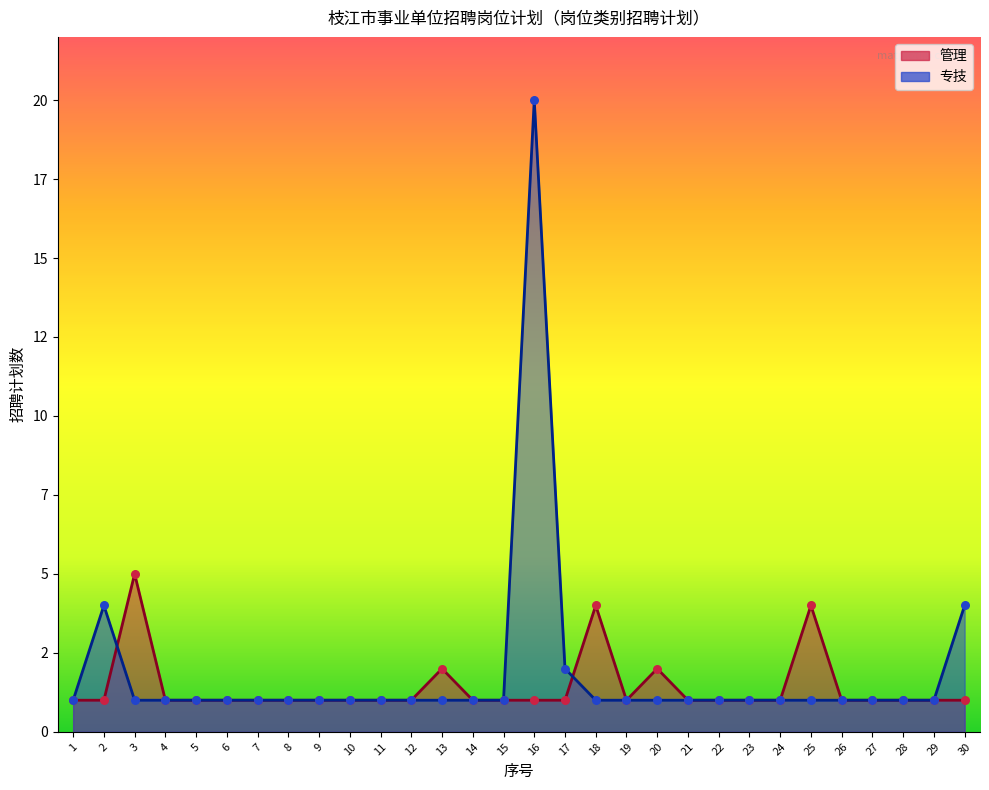

Which series contains the lowest Y value?

管理